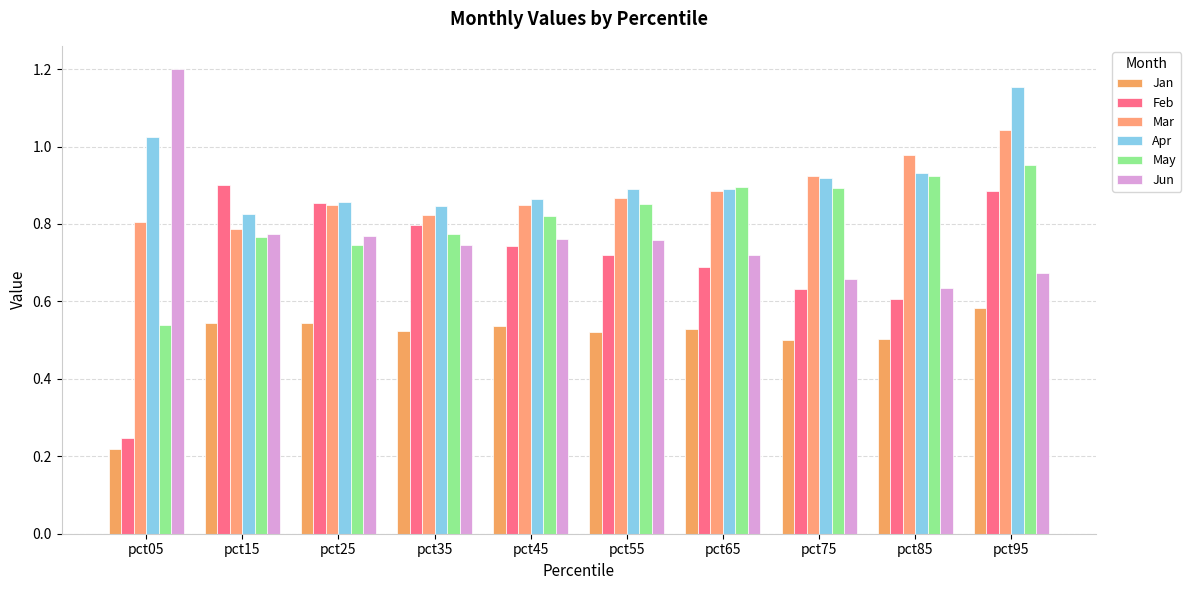

Reading left to right, extract all data points from this chart.

Jan: 0.2	0.5	0.5	0.5	0.5	0.5	0.5	0.5	0.5	0.6
Feb: 0.2	0.9	0.9	0.8	0.7	0.7	0.7	0.6	0.6	0.9
Mar: 0.8	0.8	0.8	0.8	0.8	0.9	0.9	0.9	1.0	1.0
Apr: 1.0	0.8	0.9	0.8	0.9	0.9	0.9	0.9	0.9	1.2
May: 0.5	0.8	0.7	0.8	0.8	0.9	0.9	0.9	0.9	1.0
Jun: 1.2	0.8	0.8	0.7	0.8	0.8	0.7	0.7	0.6	0.7